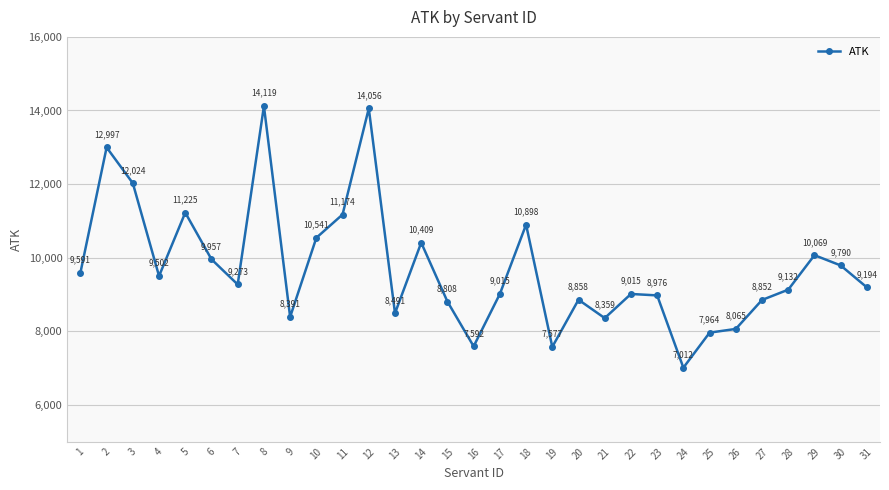

What is the sum of the values at 28 and 17?

18147